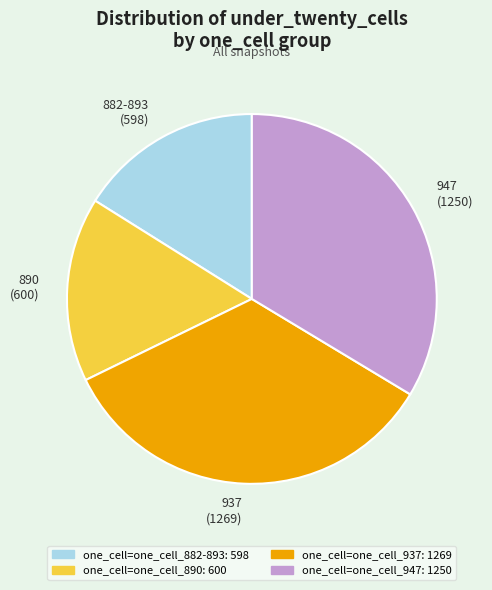

Which category has the biggest portion of the pie?

937 (1269)